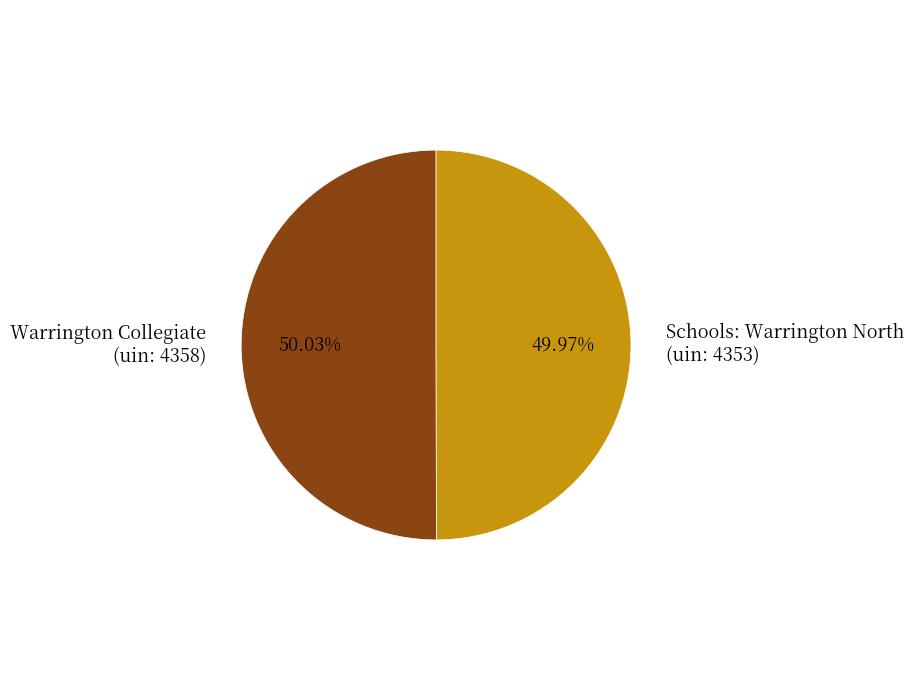

Do Warrington Collegiate (uin: 4358) and Schools: Warrington North (uin: 4353) together represent more than half of the pie?

Yes